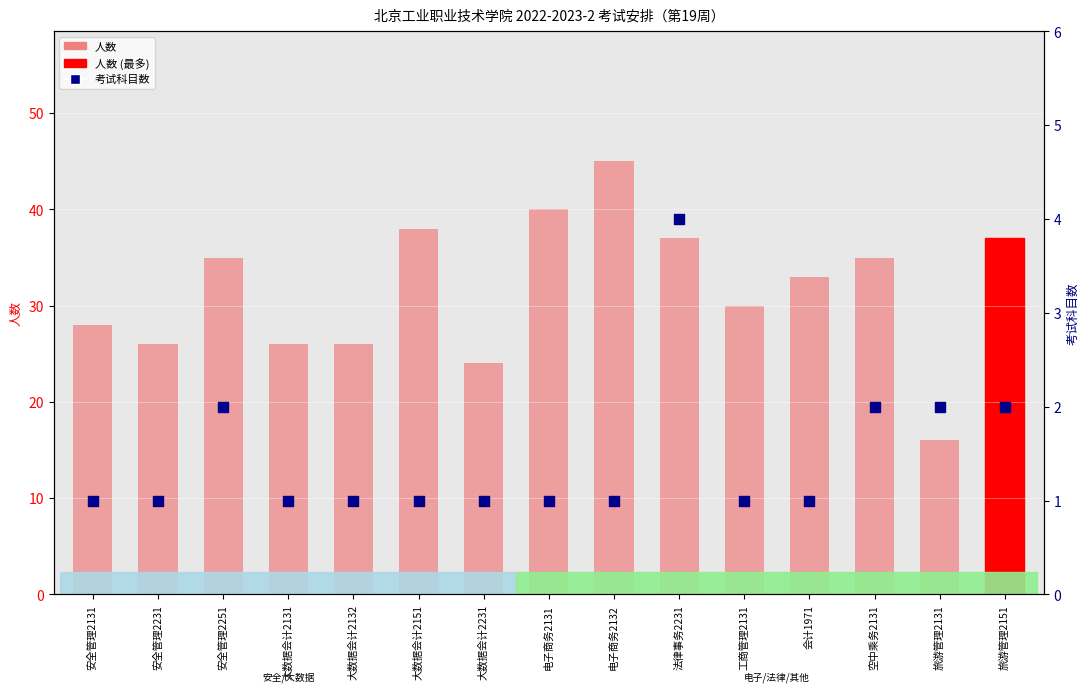

Which series contains the lowest Y value?

考试科目数